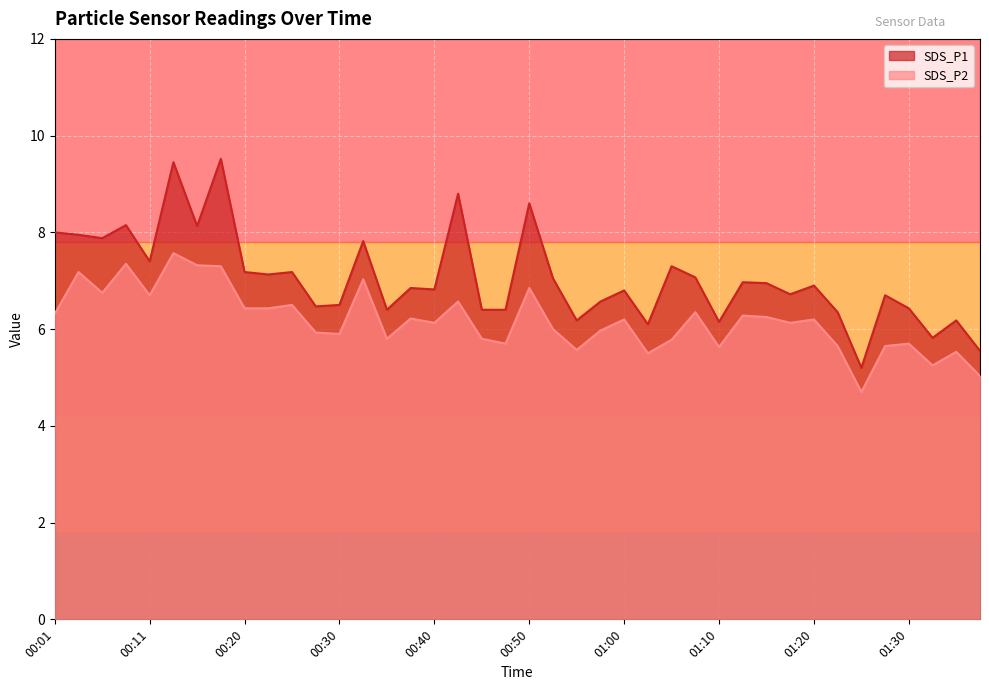

Reading left to right, extract all data points from this chart.

SDS_P1: 8.0	8.0	7.9	8.2	7.4	9.4	8.1	9.5	7.2	7.1	7.2	6.5	6.5	7.8	6.4	6.8	6.8	8.8	6.4	6.4	8.6	7.0	6.2	6.6	6.8	6.1	7.3	7.1	6.2	7.0	7.0	6.7	6.9	6.3	5.2	6.7	6.4	5.8	6.2	5.5
SDS_P2: 6.3	7.2	6.8	7.3	6.7	7.6	7.3	7.3	6.4	6.4	6.5	5.9	5.9	7.0	5.8	6.2	6.1	6.6	5.8	5.7	6.8	6.0	5.6	6.0	6.2	5.5	5.8	6.3	5.6	6.3	6.2	6.1	6.2	5.7	4.7	5.7	5.7	5.2	5.5	5.0